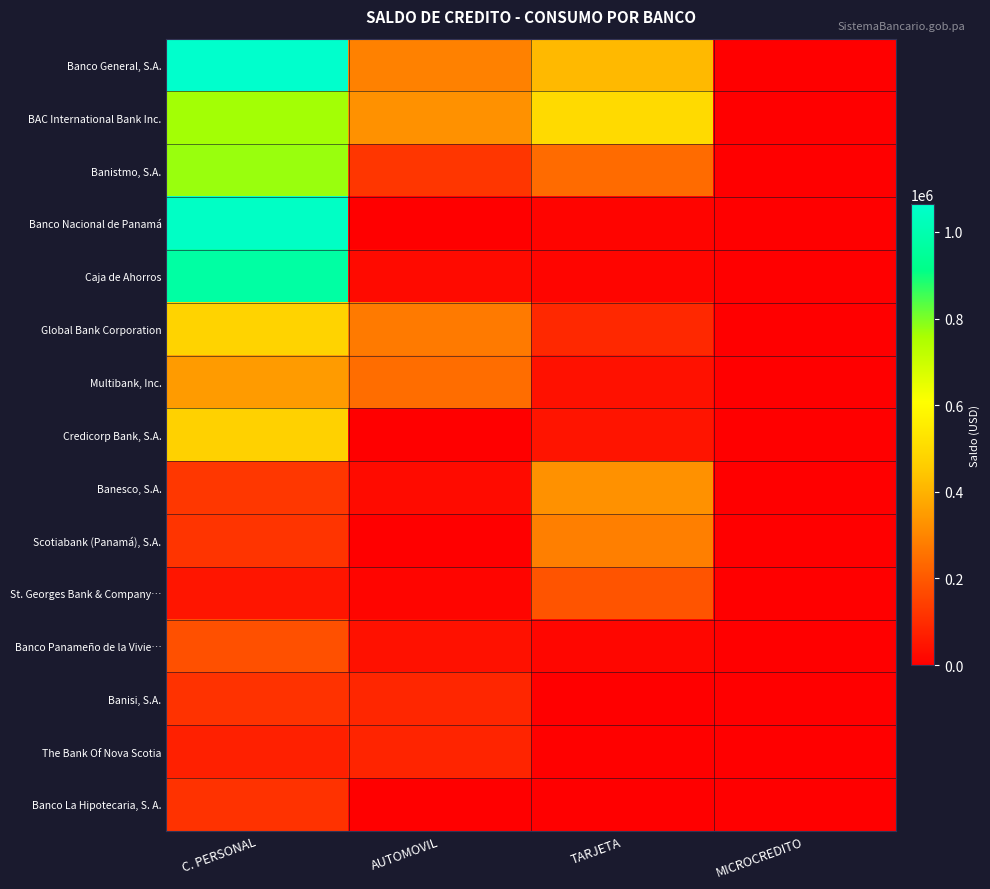

Which label corresponds to the smallest value in the chart?

MICROCREDITO